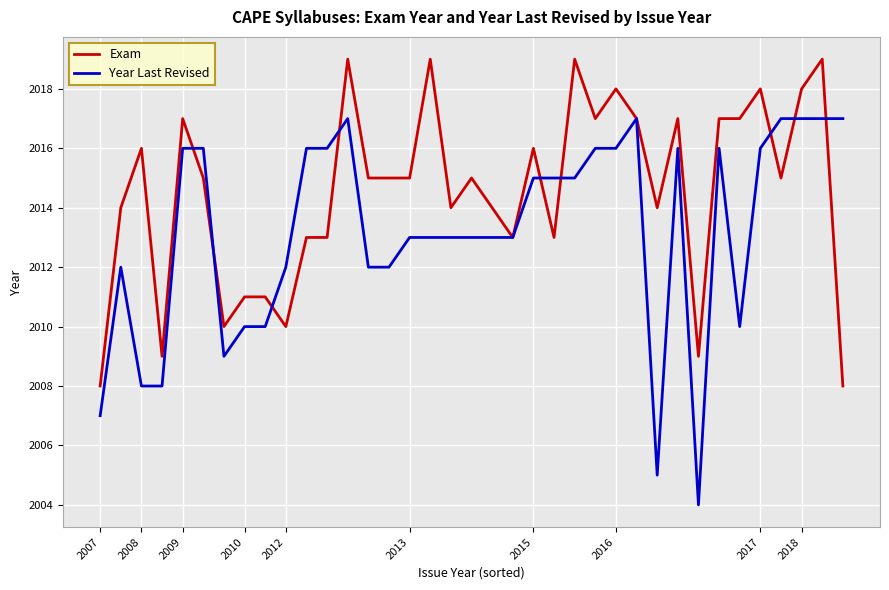

What is the minimum value shown in the chart?

2004